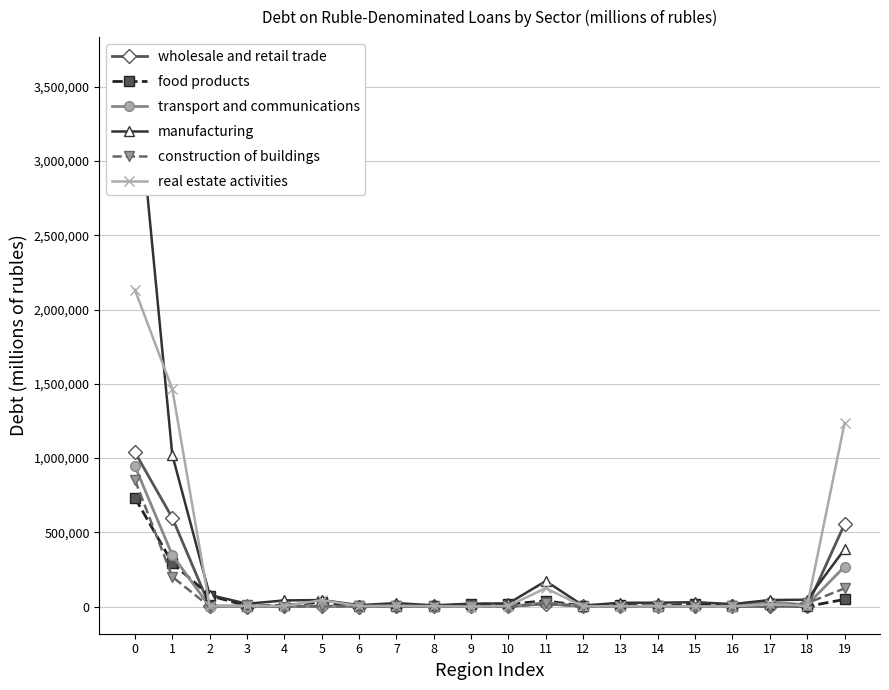

Reading left to right, list all the values displayed in this chart.

wholesale and retail trade: 0=1039262	1=597408	2=4627	3=576	4=872	5=3430	6=440	7=772	8=768	9=733	10=1029	11=18750	12=2290	13=942	14=1214	15=1589	16=972	17=2417	18=1263	19=554724
food products: 0=732284	1=293173	2=73880	3=5368	4=8385	5=30667	6=976	7=1516	8=1035	9=15929	10=16344	11=39160	12=3771	13=9289	14=4022	15=16519	16=1744	17=14903	18=1186	19=48478
transport and communications: 0=945397	1=346943	2=43	3=267	4=1529	5=2109	6=219	7=1711	8=38	9=405	10=249	11=26734	12=319	13=150	14=324	15=757	16=50	17=30818	18=11881	19=269339
manufacturing: 0=3651956	1=1020940	2=78715	3=19043	4=41482	5=44378	6=9606	7=23533	8=8530	9=19765	10=21554	11=171978	12=6927	13=26131	14=26097	15=29632	16=16748	17=44269	18=46232	19=386319
construction of buildings: 0=852639	1=200638	2=155	3=8140	4=497	5=3378	6=3081	7=4331	8=0	9=836	10=2	11=21131	12=197	13=80	14=6068	15=307	16=5942	17=223	18=23718	19=122555
real estate activities: 0=2132245	1=1464457	2=3507	3=6257	4=4144	5=43546	6=3846	7=4827	8=3151	9=612	10=4731	11=124014	12=1690	13=3038	14=3351	15=2117	16=2194	17=14992	18=4460	19=1233980